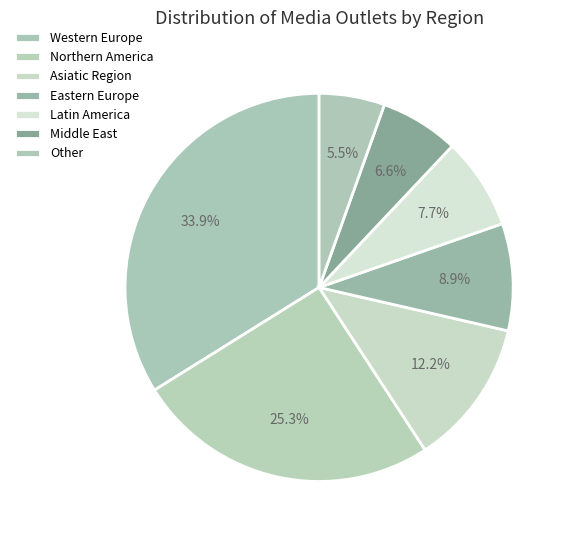

To the nearest percent, what is the difference between the Other and Middle East slice percentages?

1%